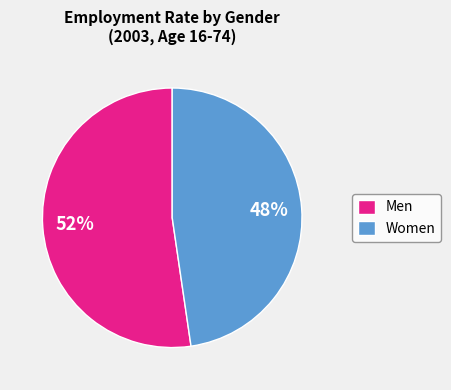

Rank the categories by value from lowest to highest.

Women, Men